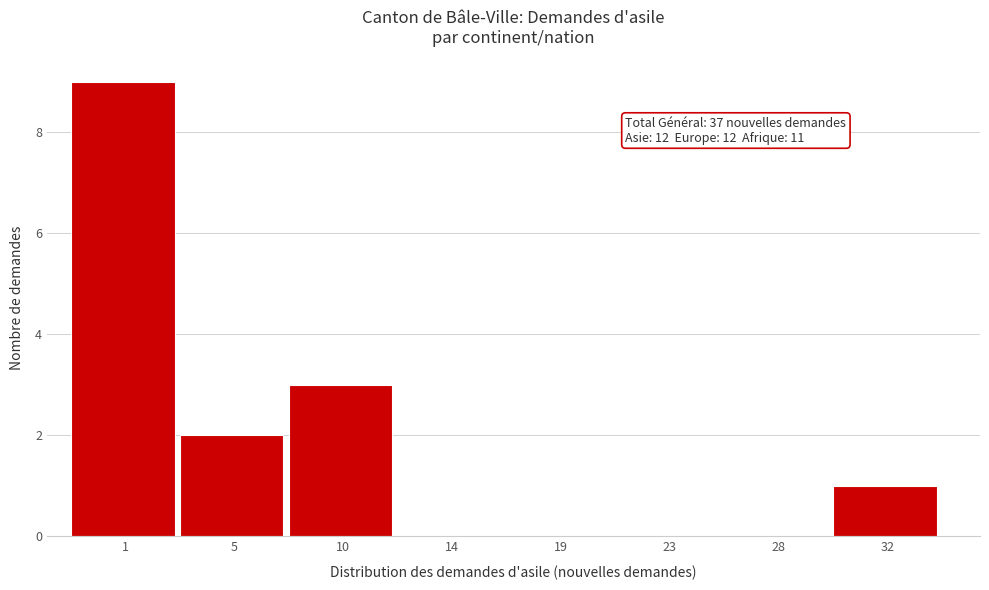

Reading left to right, what are all the values shown in this chart?

1=9	5=2	10=3	14=0	19=0	23=0	28=0	32=1